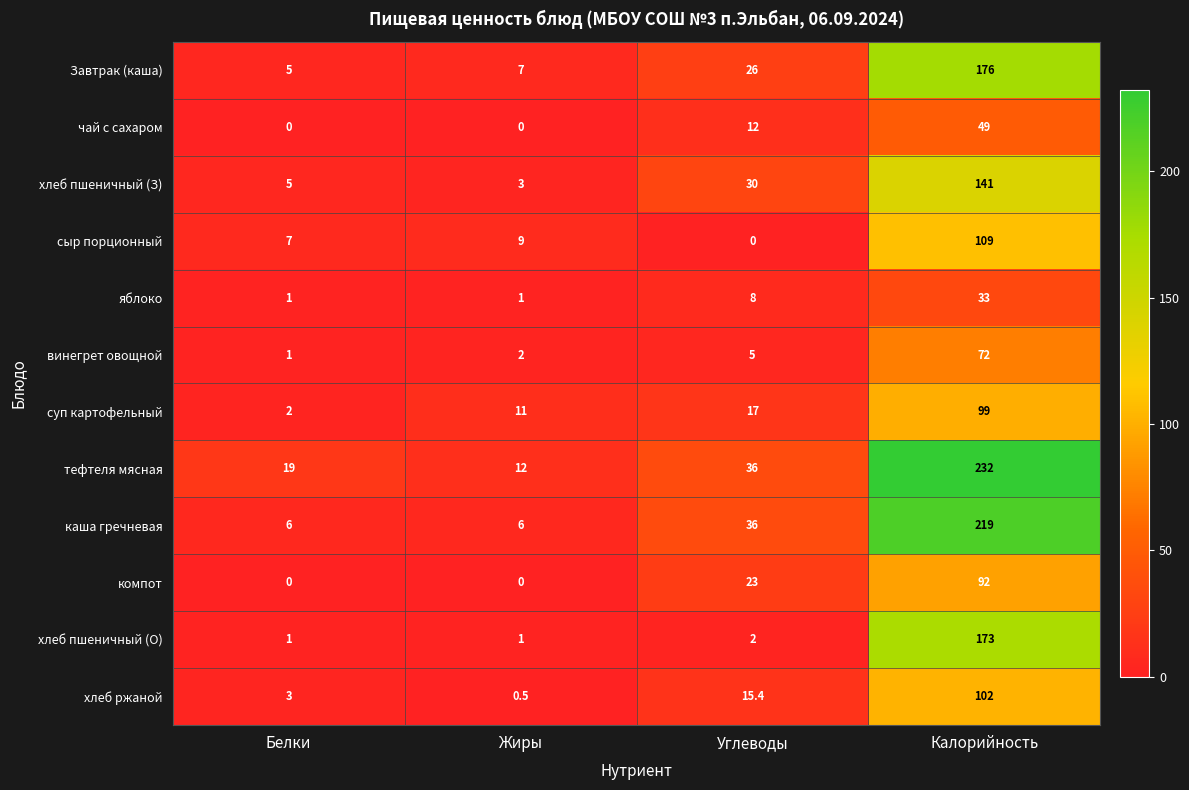

Rank the categories by Завтрак (каша) value from highest to lowest.

Калорийность, Углеводы, Жиры, Белки